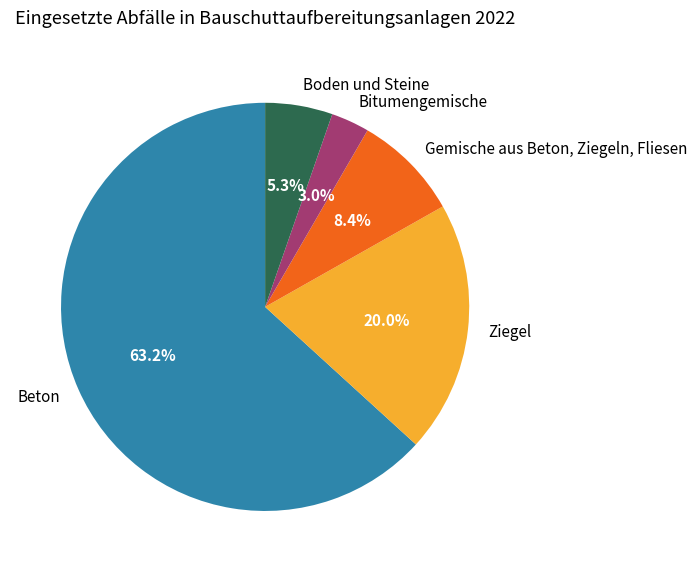

To the nearest percent, what is the average slice percentage?

20%